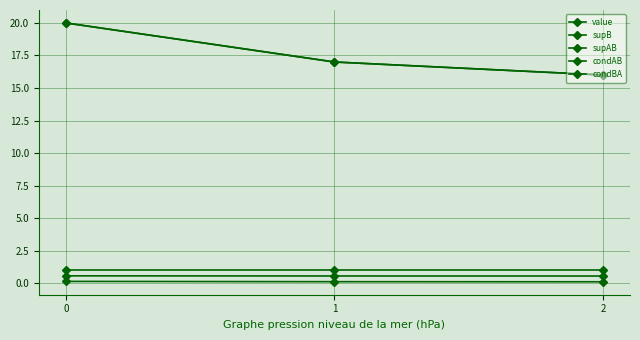

Reading left to right, list all the values displayed in this chart.

value: 0.6	0.6	0.6
supB: 20.0	17.0	16.0
supAB: 20.0	17.0	16.0
condAB: 0.1	0.1	0.1
condBA: 1.0	1.0	1.0